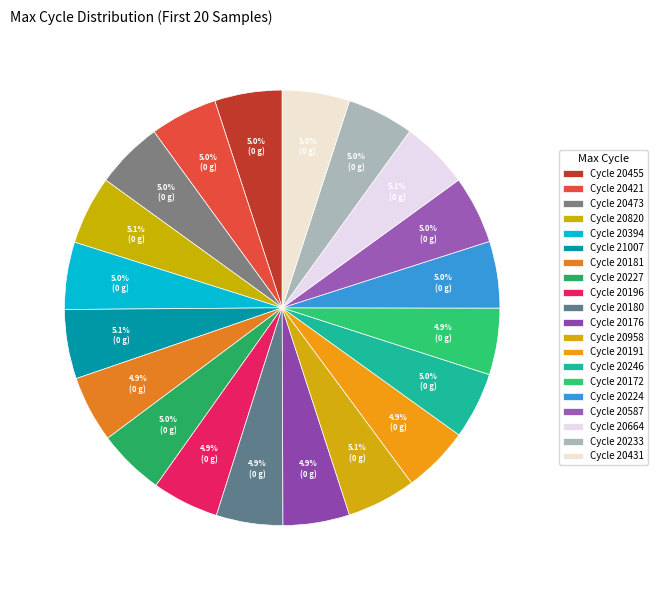

To the nearest percent, what is the average slice percentage?

5%